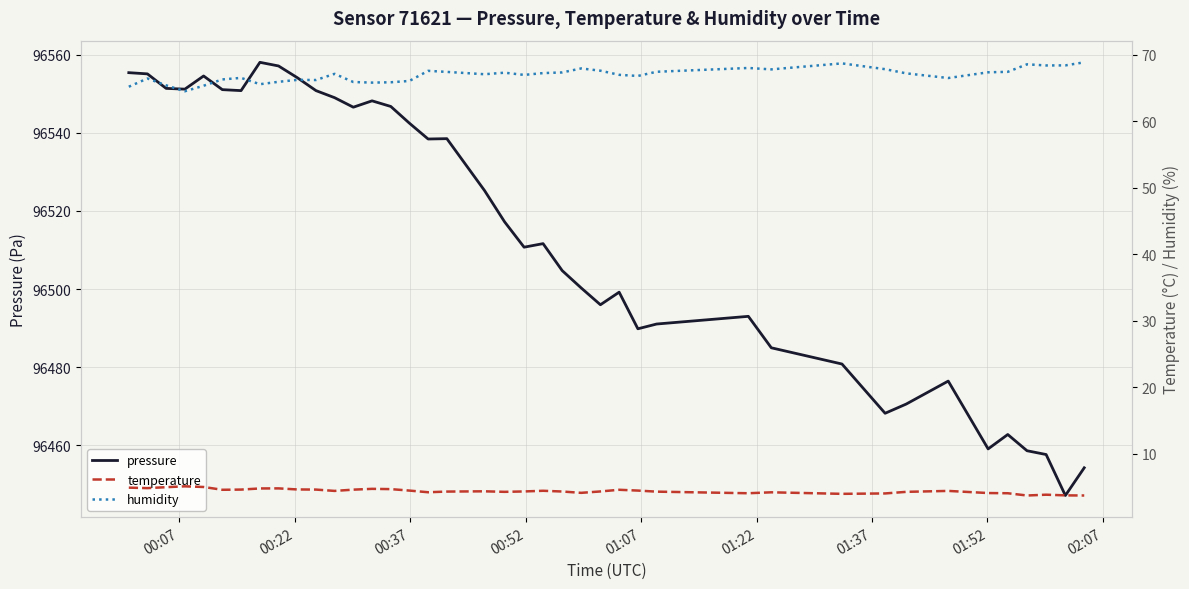

True or false: pressure has more than 2 points higher than both neighbors.

True